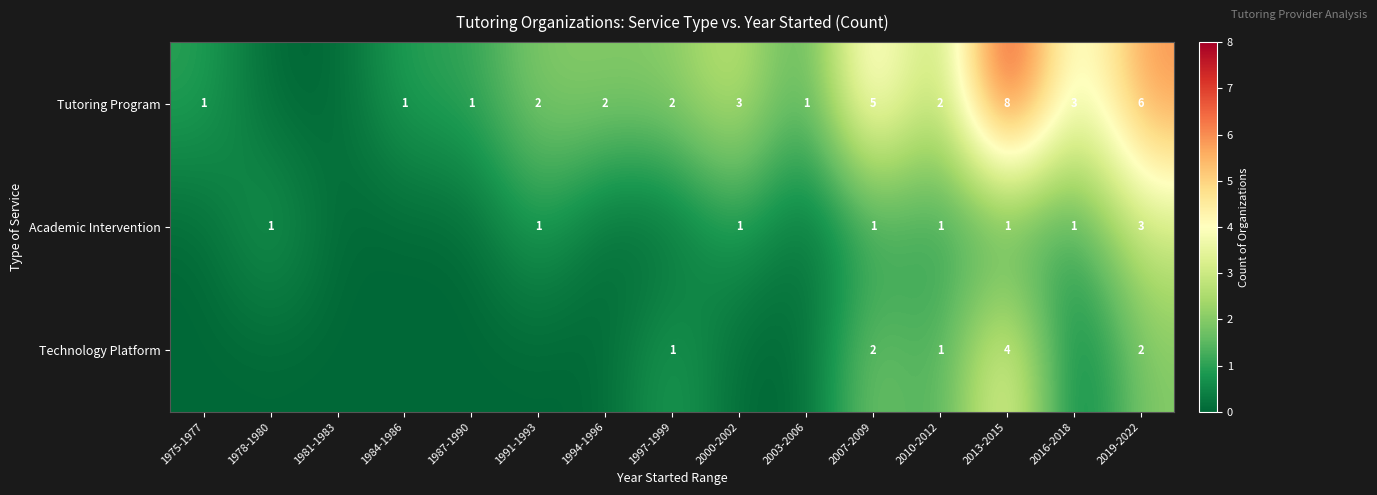

The value of Academic Intervention at 2016-2018 is 1. True or false?

True